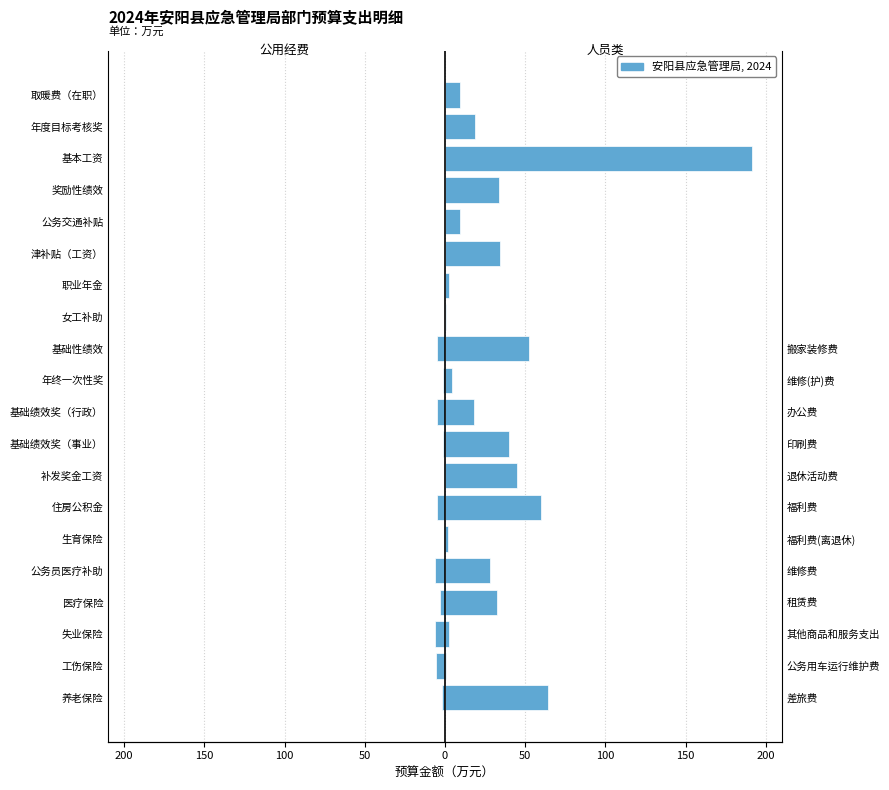

Does the chart contain any negative values?

Yes